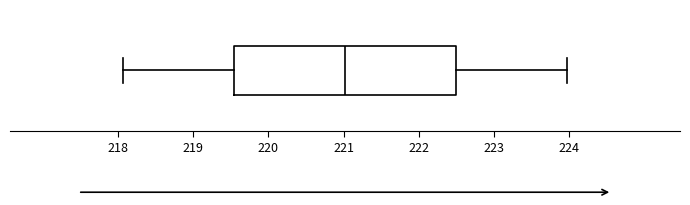

Transcribe this box plot: give where the median line is, the range the box spans, and where the two whiskers end, as read against the x-axis. The values are not printed on the chart, so give them approximately, as read against the axis.

median 221.0, box 219.5 to 222.5, whiskers 218.1 to 224.0